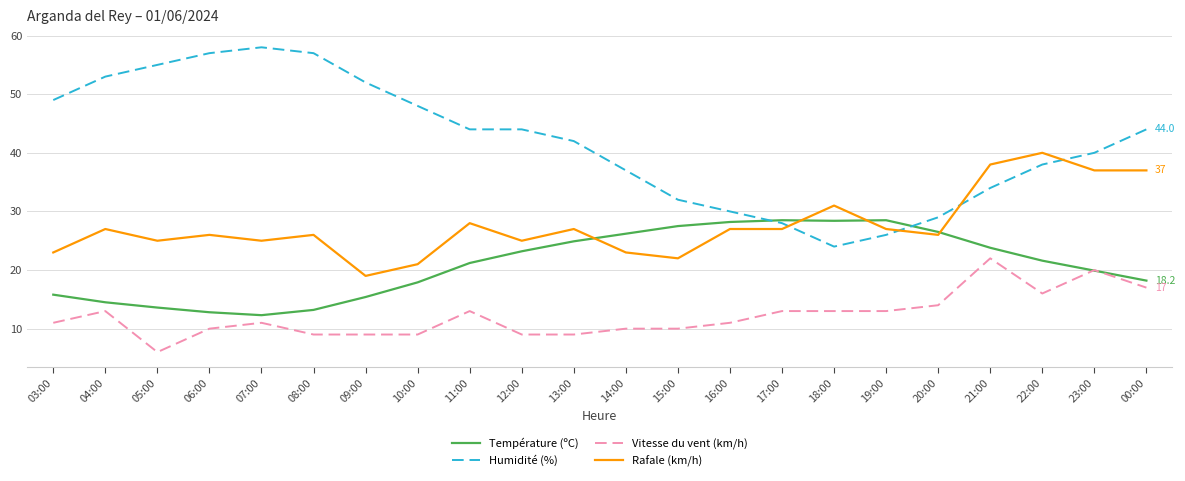

What is the approximate value of Vitesse du vent (km/h) at 22:00?

16.0